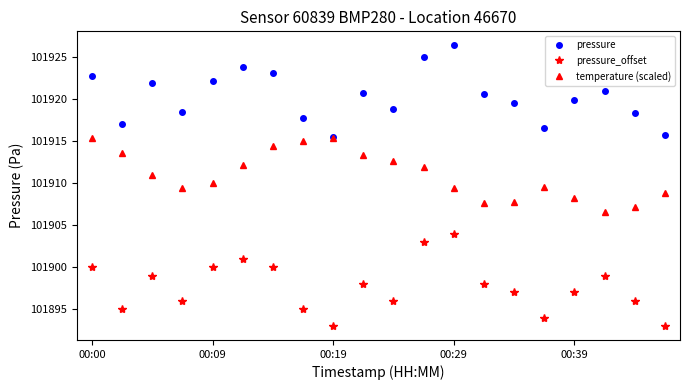

What is the greatest value displayed?

101926.4